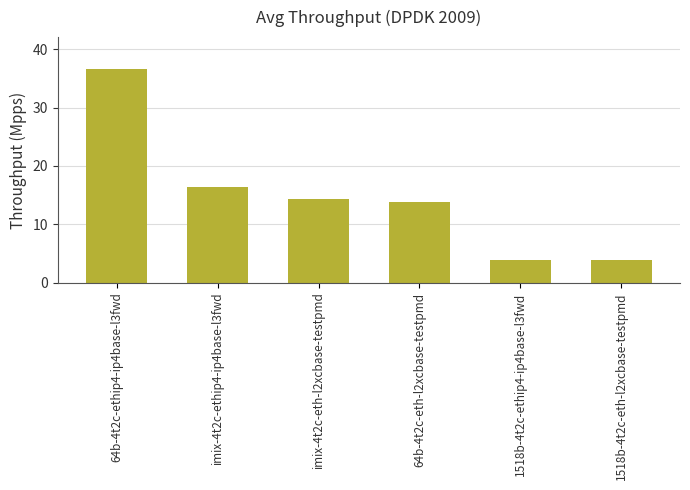

What is the sum of all values?

88.8